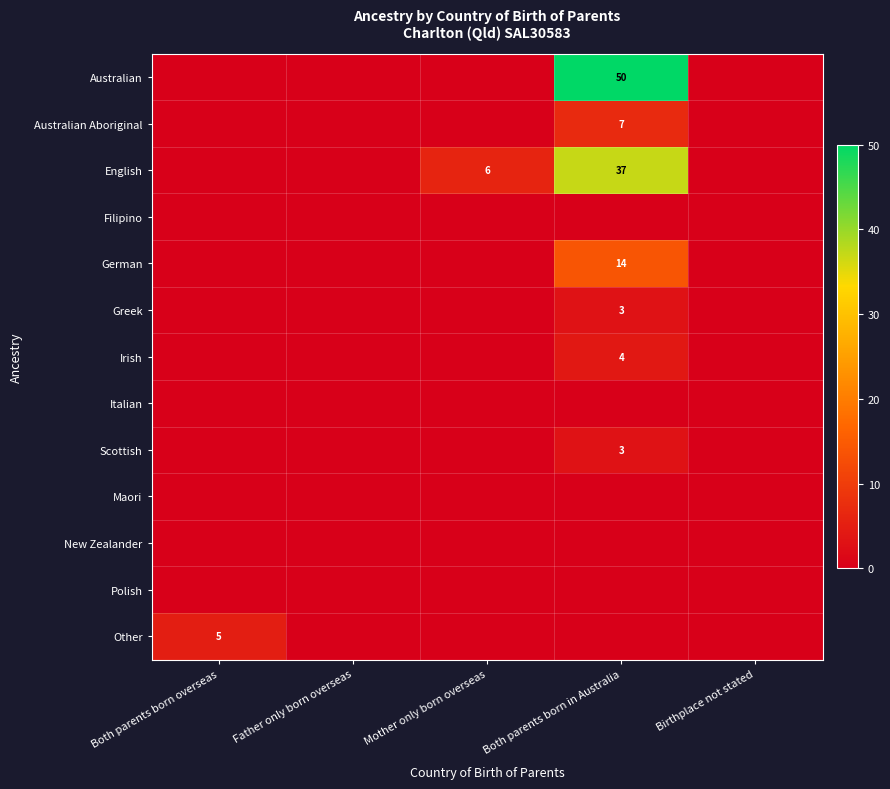

Is it true that German equals 14 at Both parents born in Australia?

True